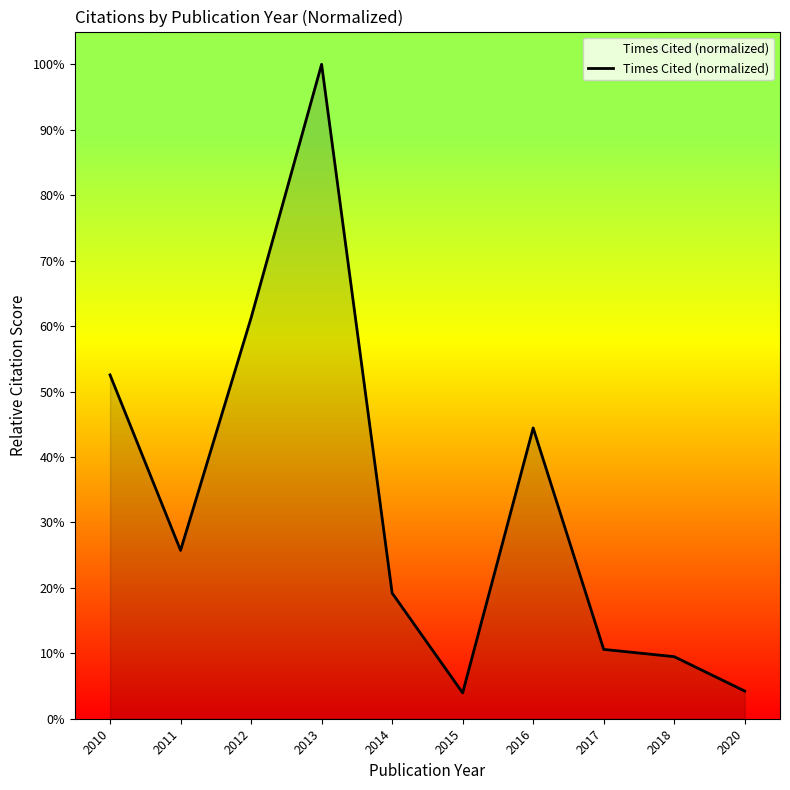

What is the smallest value displayed?

4.0